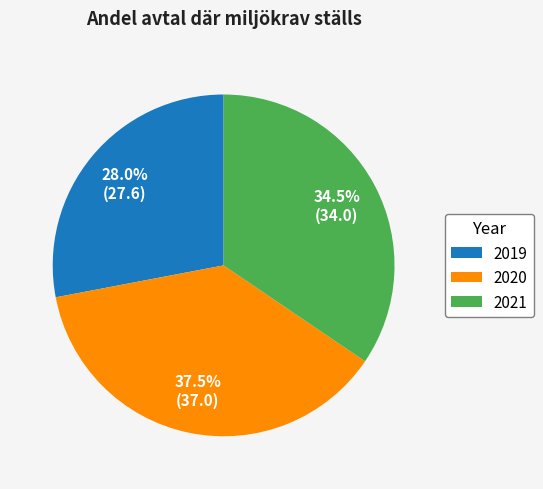

Rank the categories by value from highest to lowest.

2020, 2021, 2019